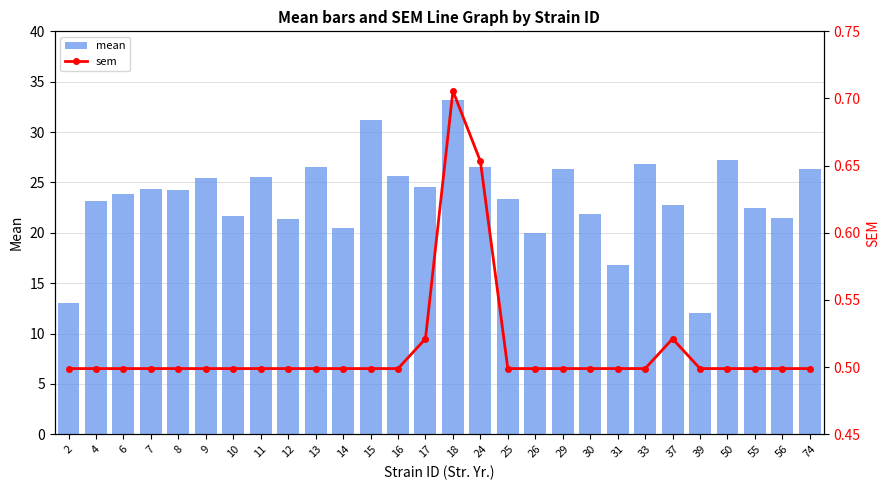

Rank the series by their maximum value, from highest to lowest.

mean, sem